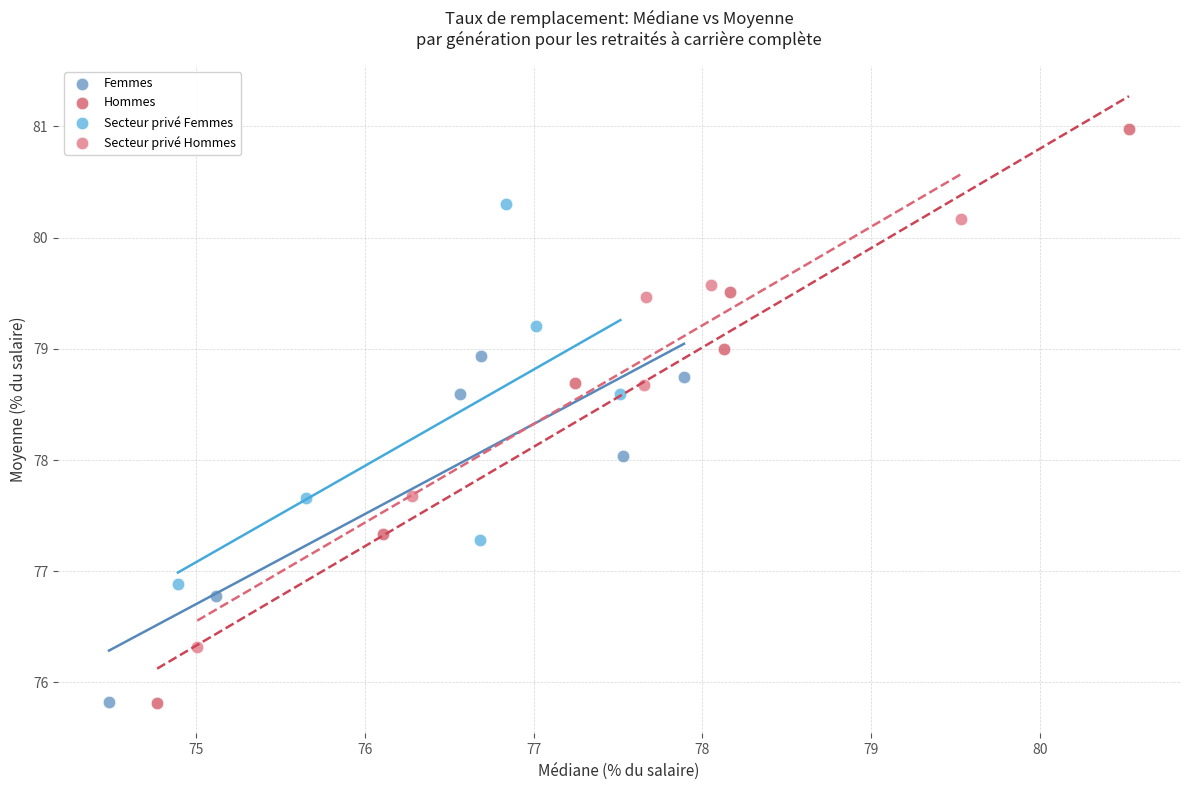

Which series reaches the maximum Y coordinate?

Hommes